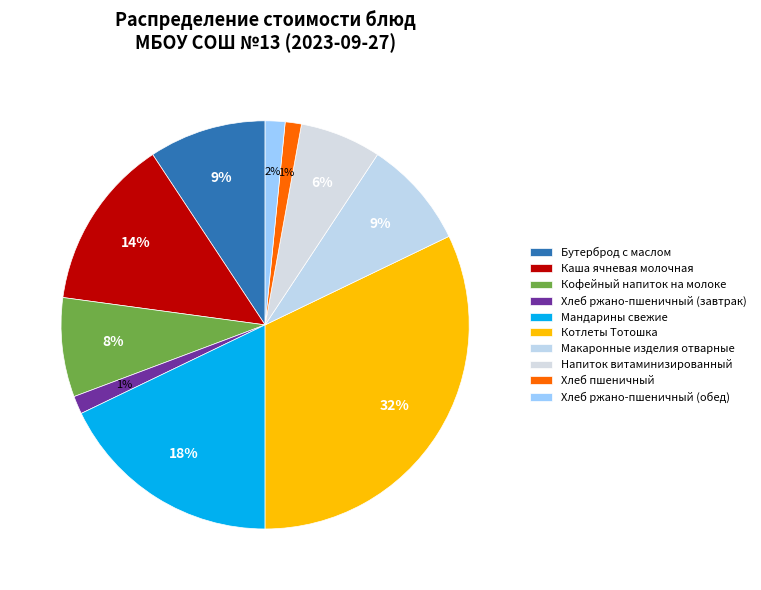

Is it true that Каша ячневая молочная is 14% of the pie?

True